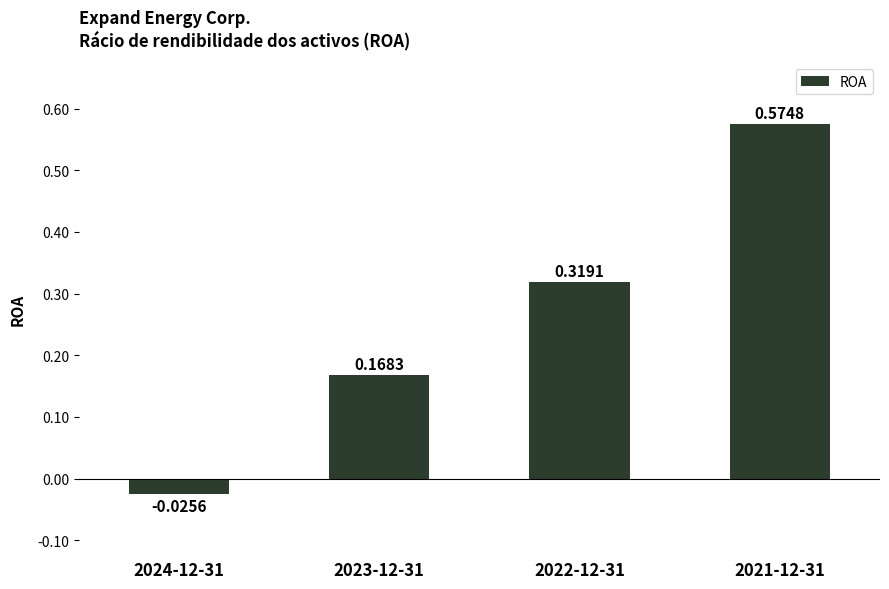

What is the change in value from 2024-12-31 to 2023-12-31?

+0.2